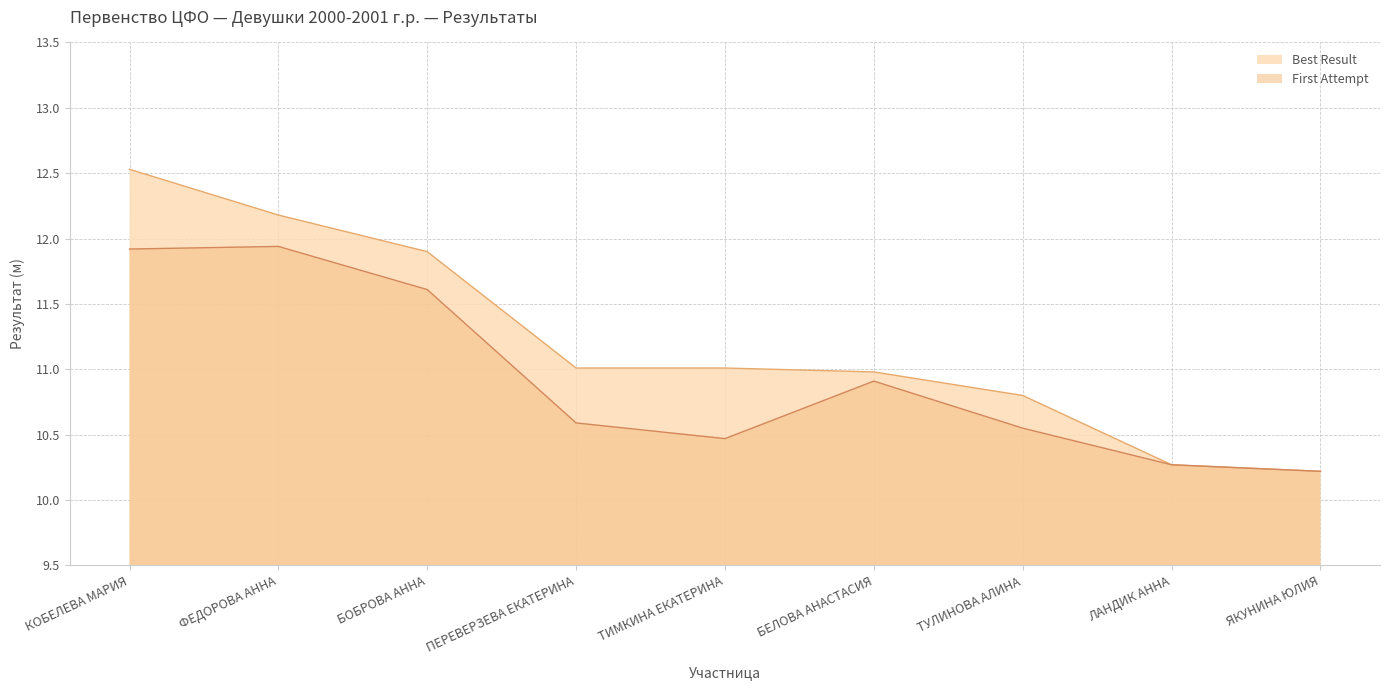

Is it true that First Attempt equals 20.5 at КОБЕЛЕВА МАРИЯ?

False